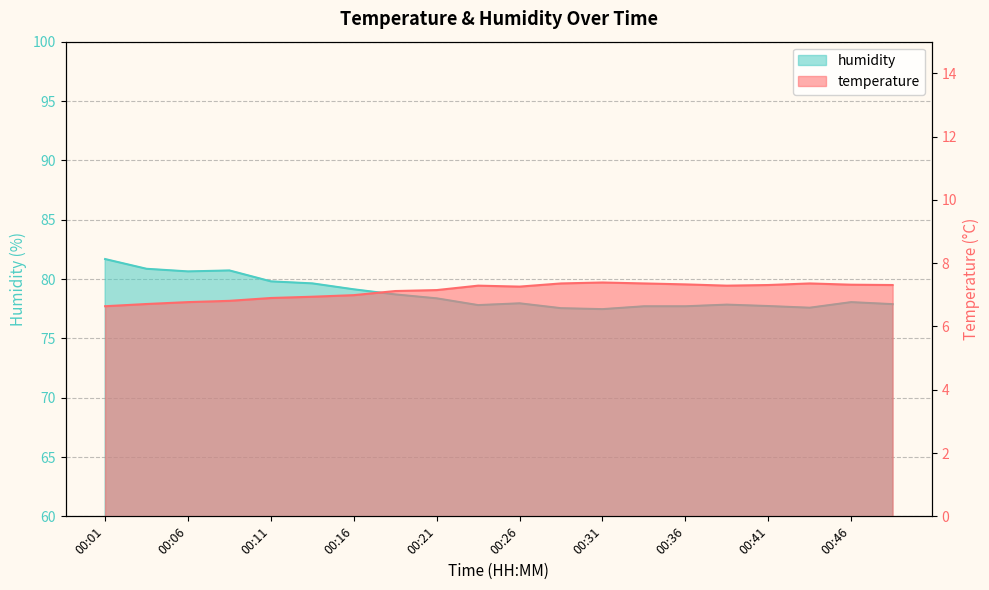

What is the approximate value of humidity at 00:46?

78.0